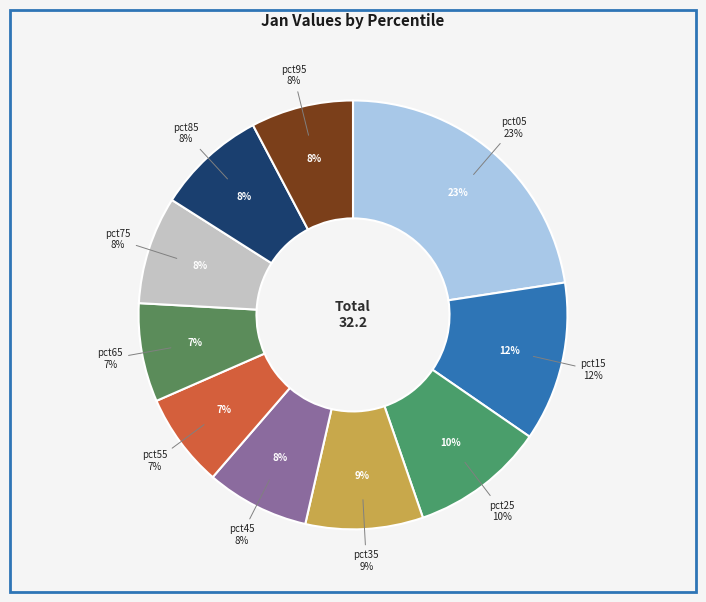

Which category has the biggest portion of the pie?

pct05